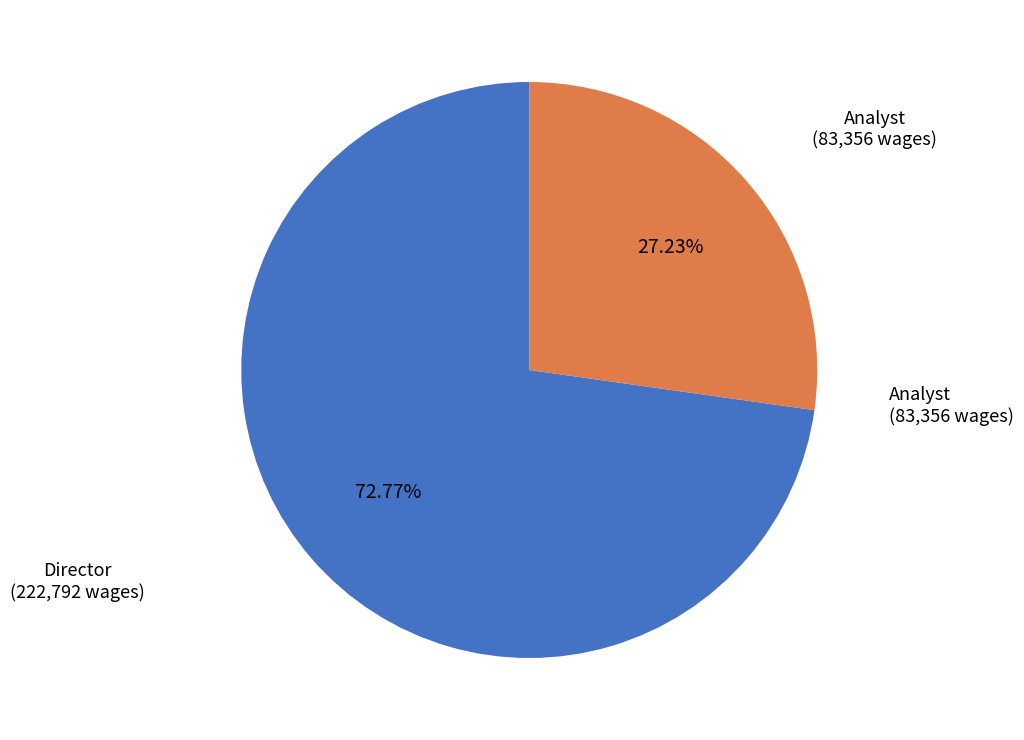

True or false: Analyst accounts for 16% of the total.

False